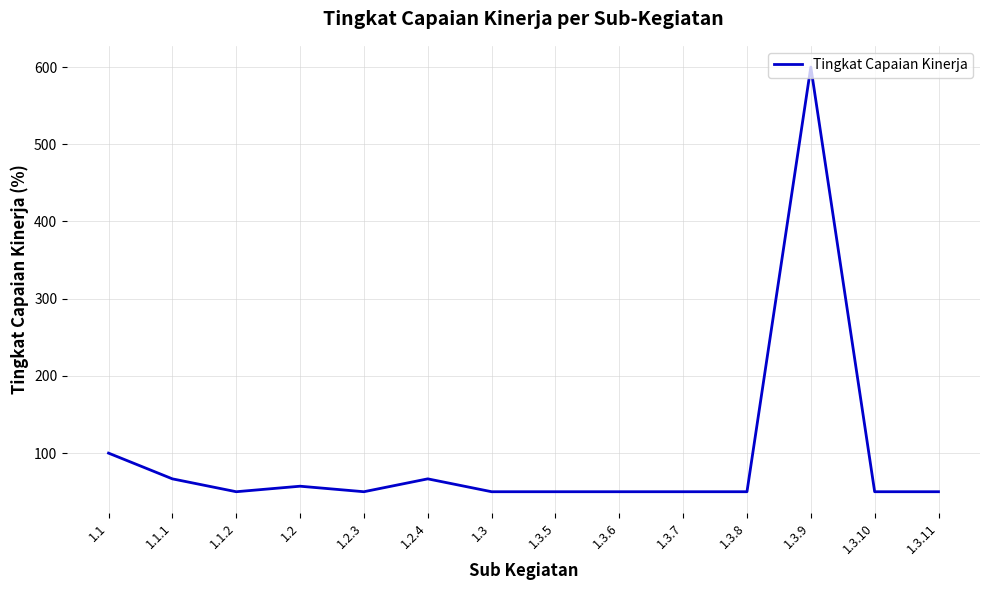

Reading left to right, what are all the values shown in this chart?

100.0	66.7	50.0	57.1	50.0	66.7	50.0	50.0	50.0	50.0	50.0	600.0	50.0	50.0